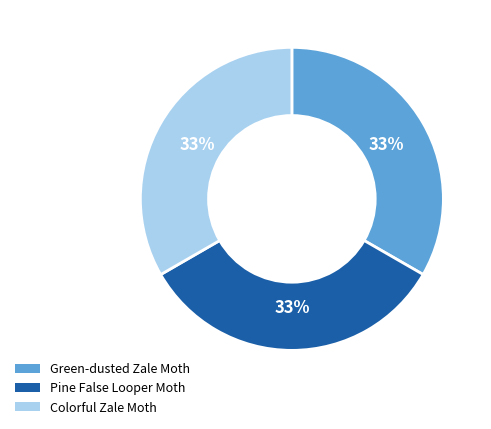

Is it true that Colorful Zale Moth is 45% of the pie?

False